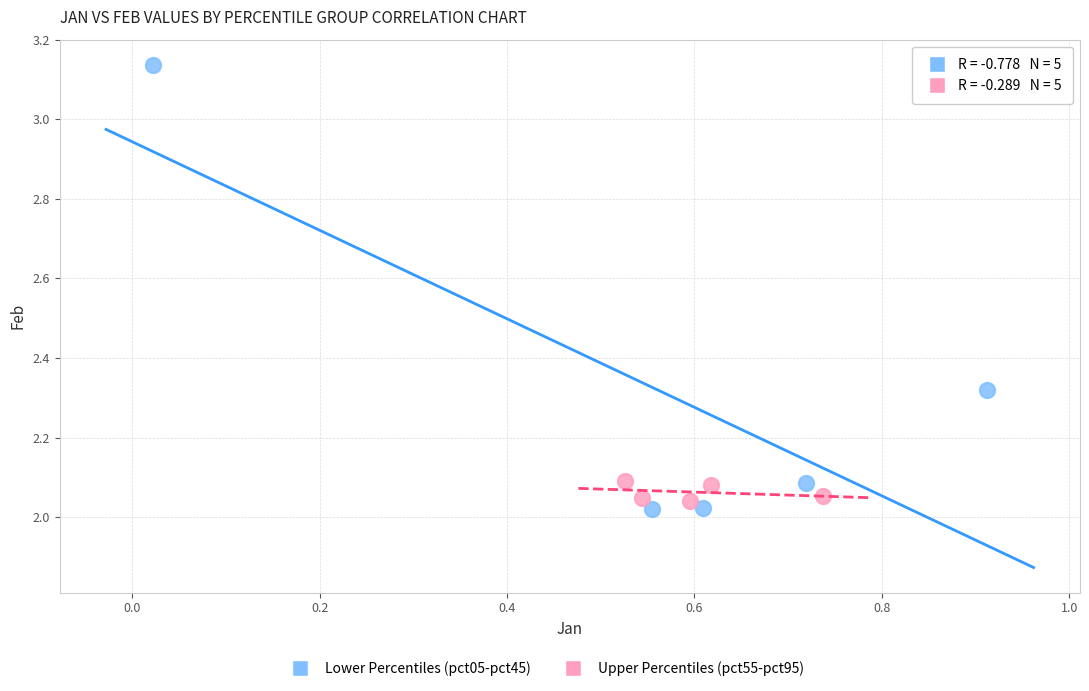

Which series has the largest Y range (max minus min)?

Lower Percentiles (pct05-pct45)